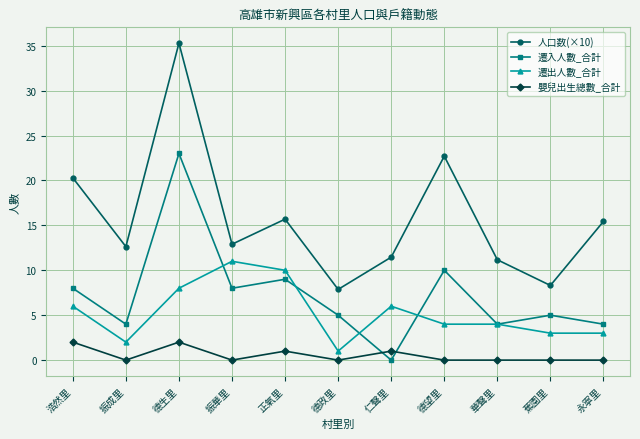

Between 德政里 and 蕉園里, which series saw the biggest shift?

遷出人數_合計